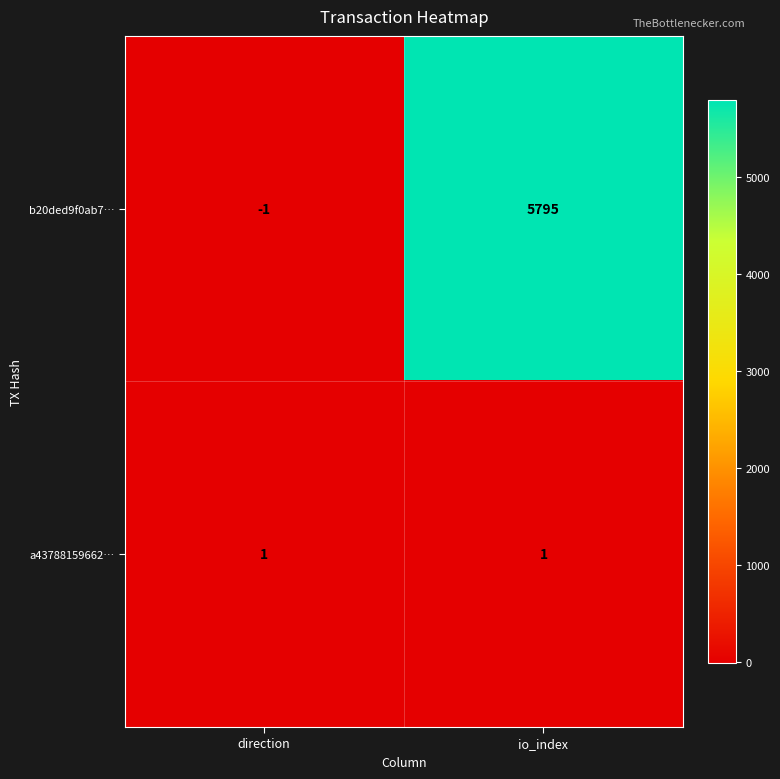

Reading left to right, extract all data points from this chart.

b20ded9f0ab7…: direction=-1	io_index=5795
a43788159662…: direction=1	io_index=1